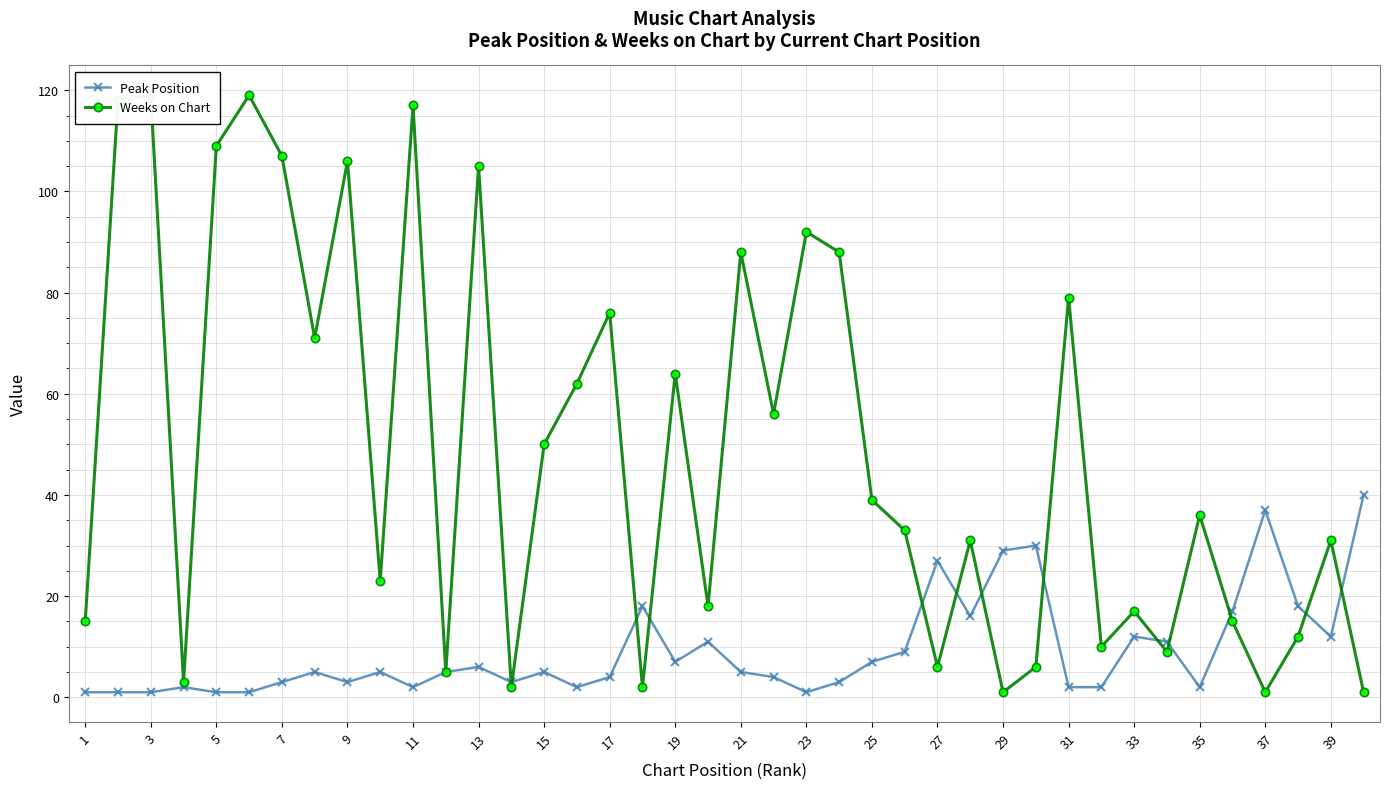

True or false: Peak Position has a value of 1 at 21.

False